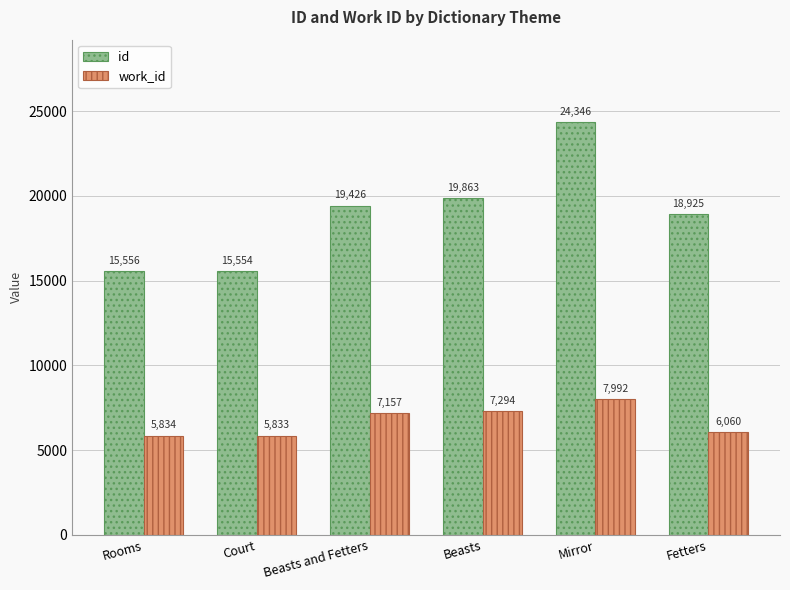

At which label does work_id reach its minimum?

Court